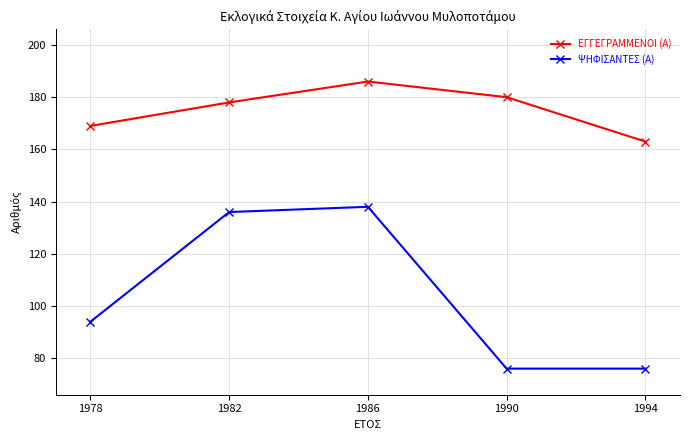

Read the ΨΗΦΙΣΑΝΤΕΣ (Α) value at 1986.

138